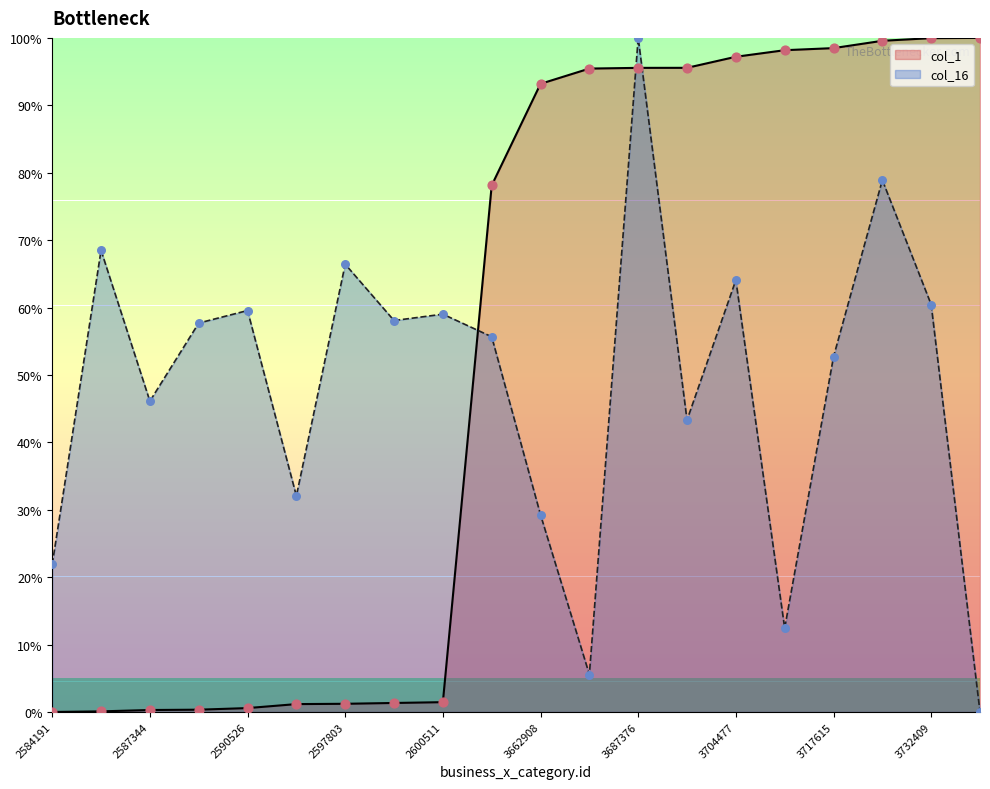

Which series reaches the maximum Y coordinate?

col_1